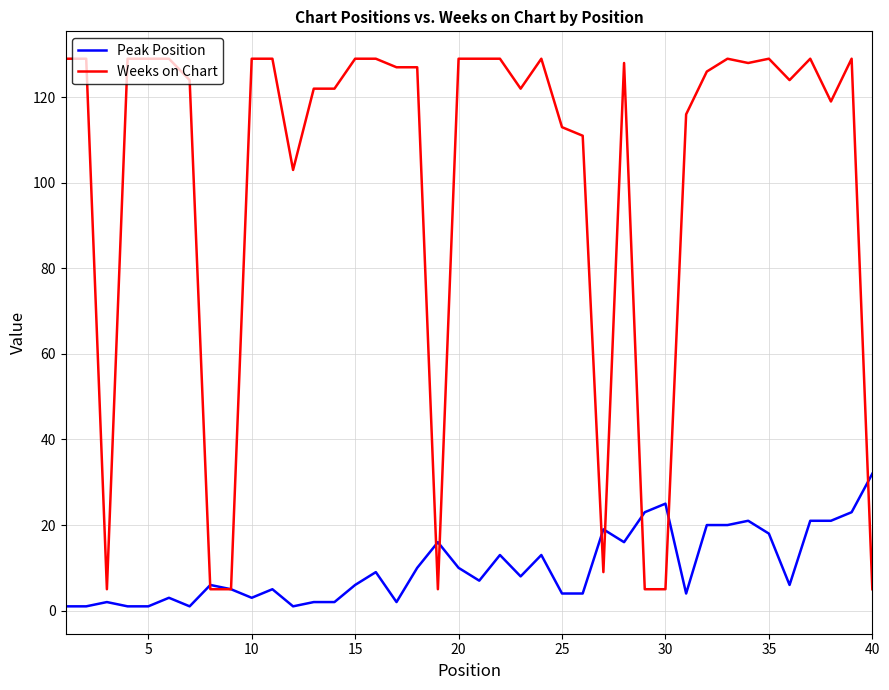

What is the greatest value displayed?

129